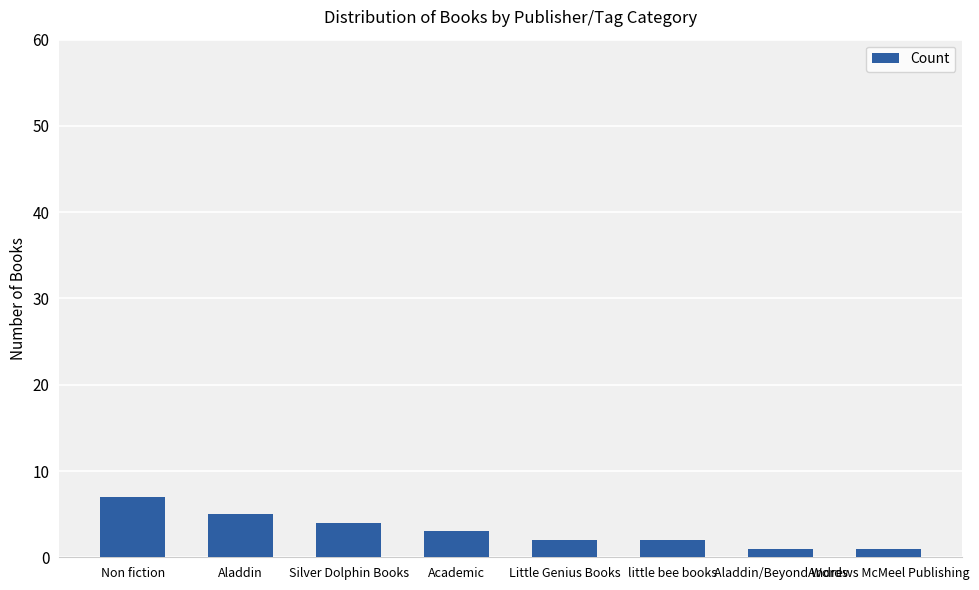

Is it true that the value at Aladdin is 3?

False